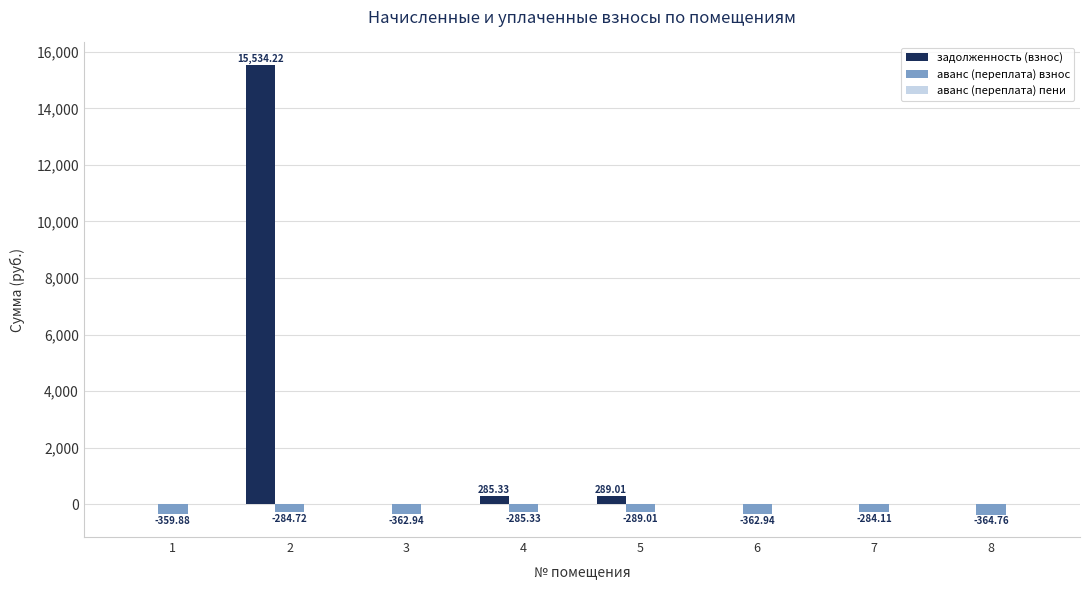

What is the greatest value displayed?

15534.2